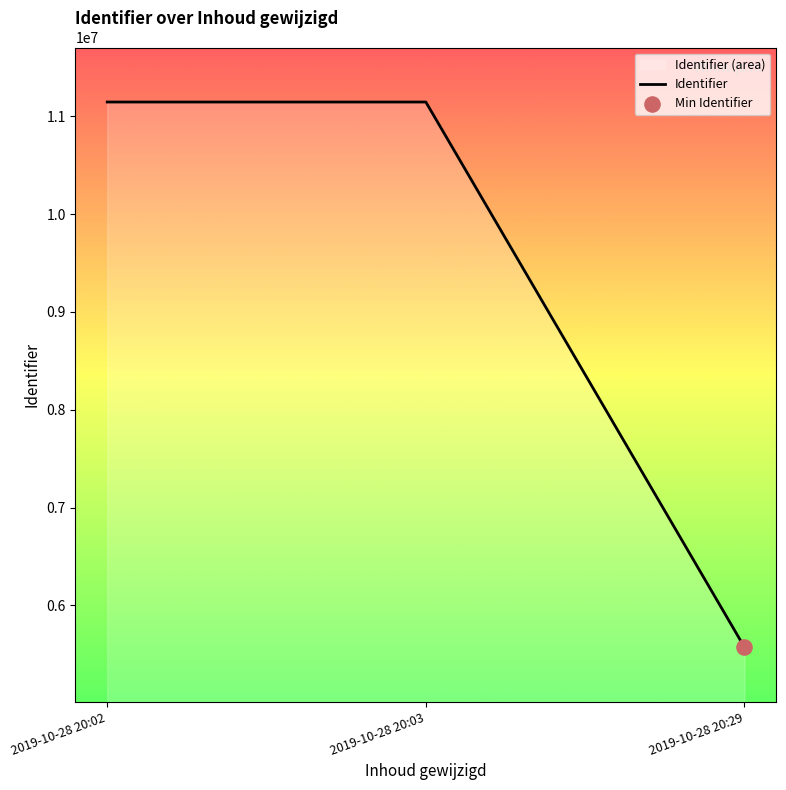

Between 2019-10-28 20:29 and 2019-10-28 20:02, which is larger?

2019-10-28 20:02